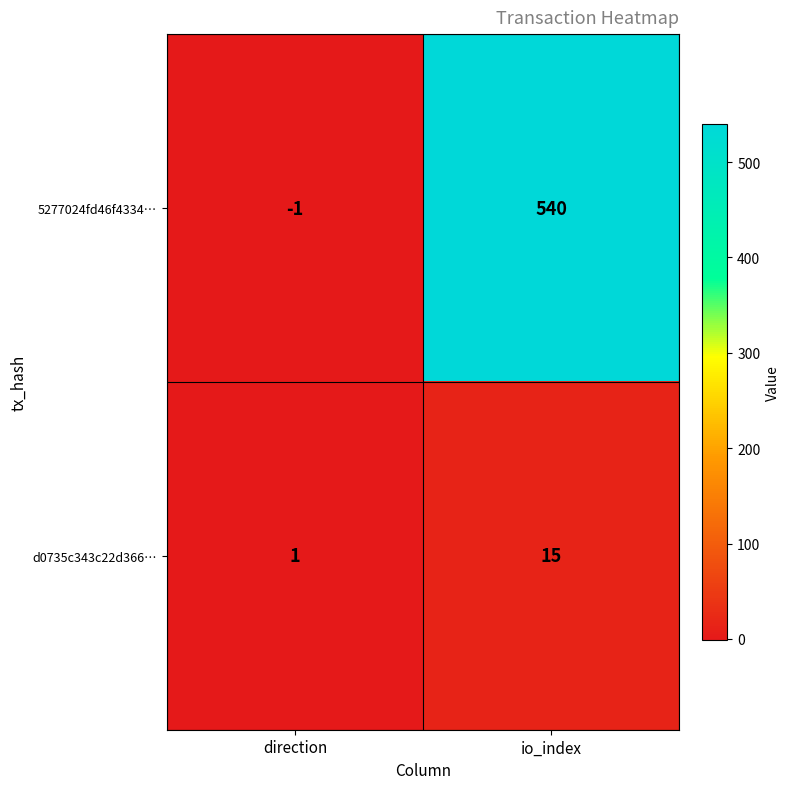

At which label does 5277024fd46f4334… reach its minimum?

direction